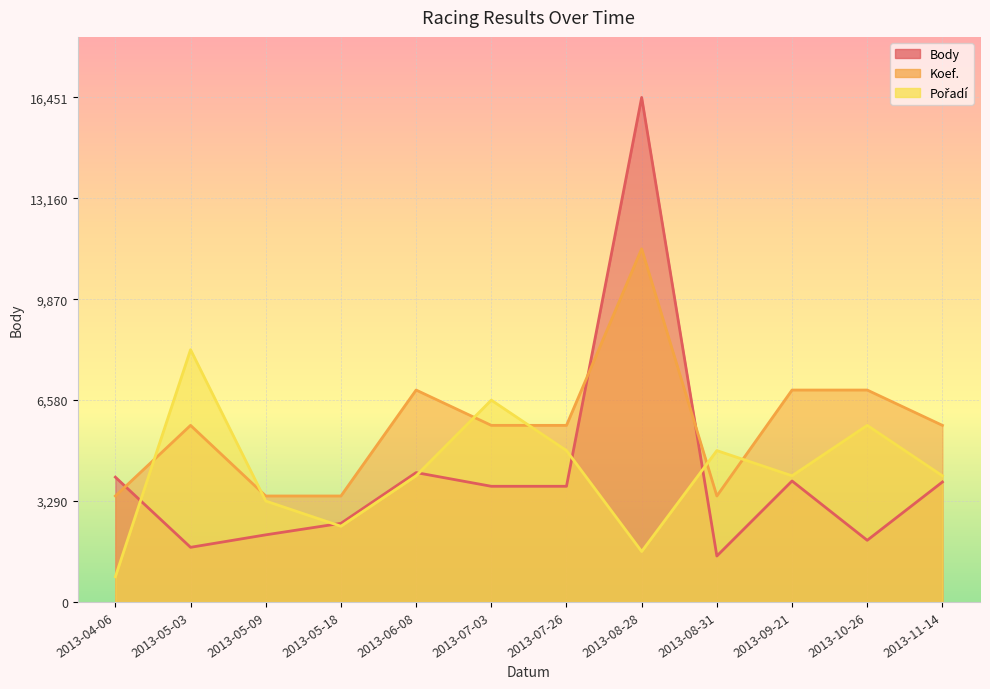

Where do Koef. and Pořadí first cross each other?

2013-04-06 and 2013-05-03